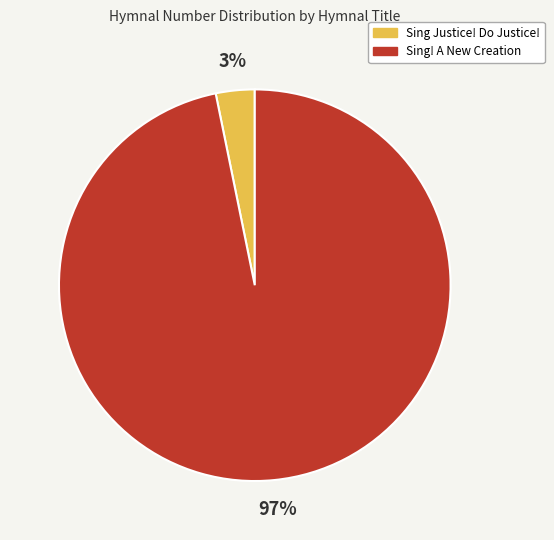

Does Sing! A New Creation represent more than half of the total?

Yes